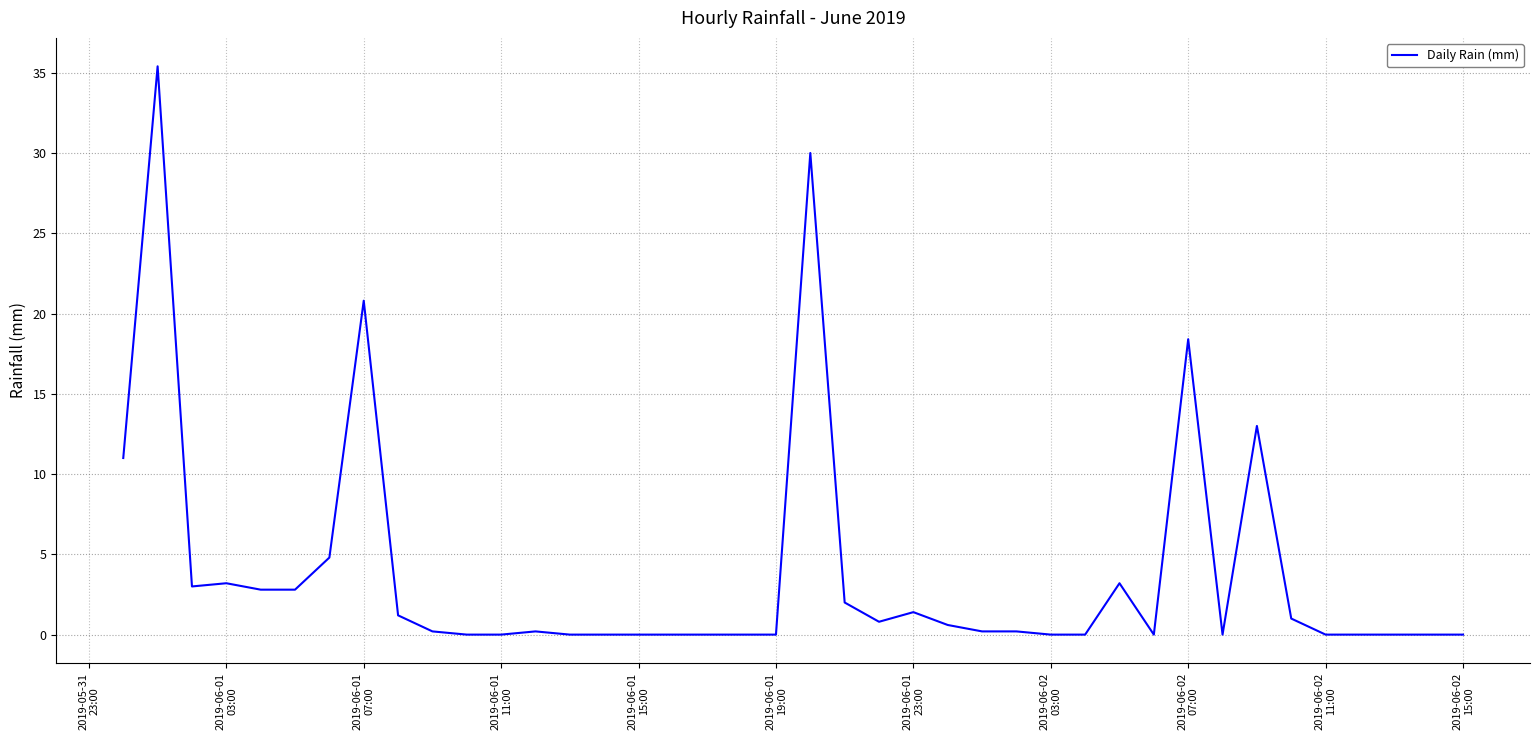

What is the difference between the maximum and minimum values?

35.4